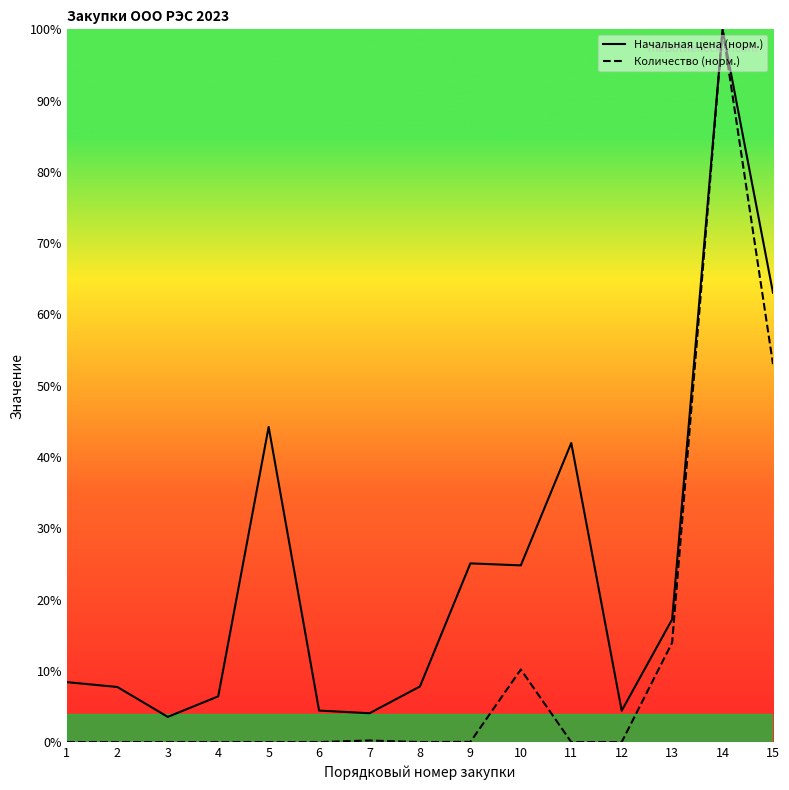

True or false: Количество (норм.) and Начальная цена (норм.) cross at least once.

False